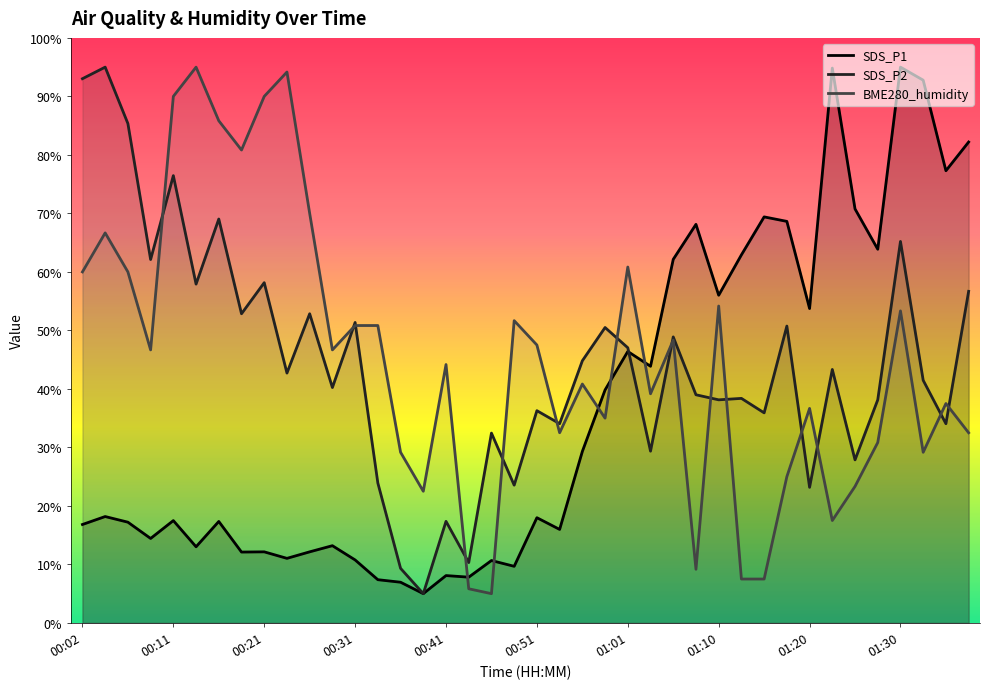

How many lines are shown in the chart?

3